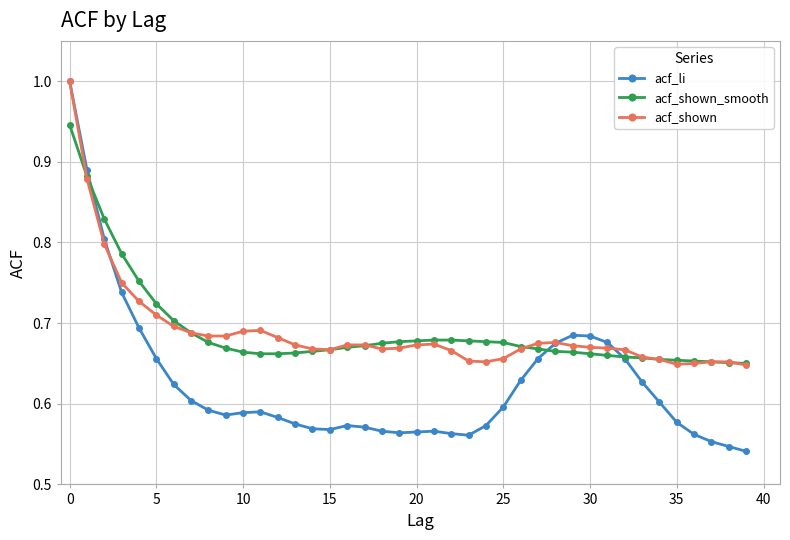

What is the greatest value displayed?

1.0